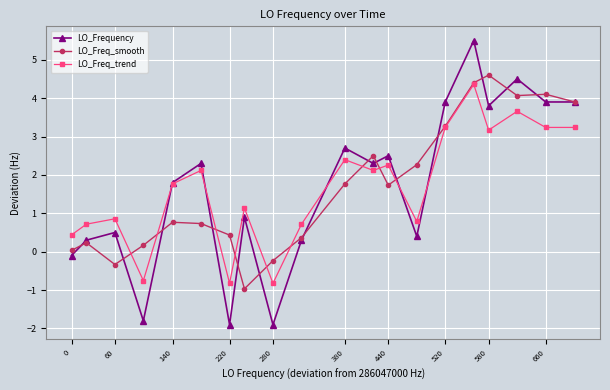

How many values in LO_Freq_smooth are above zero?

17